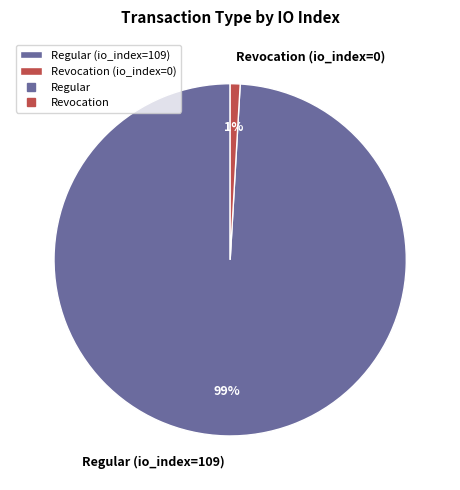

Is it true that Revocation (io_index=0) is 16% of the pie?

False